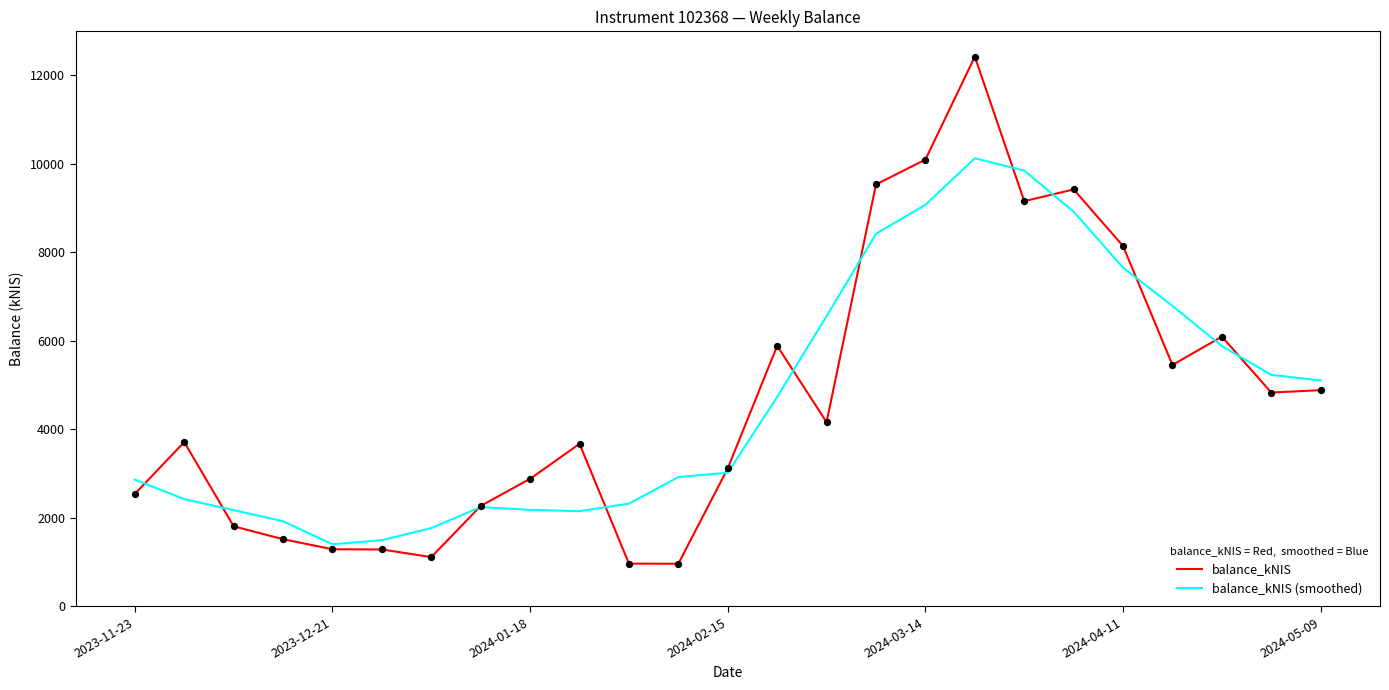

Which series has the largest range (max minus min)?

balance_kNIS